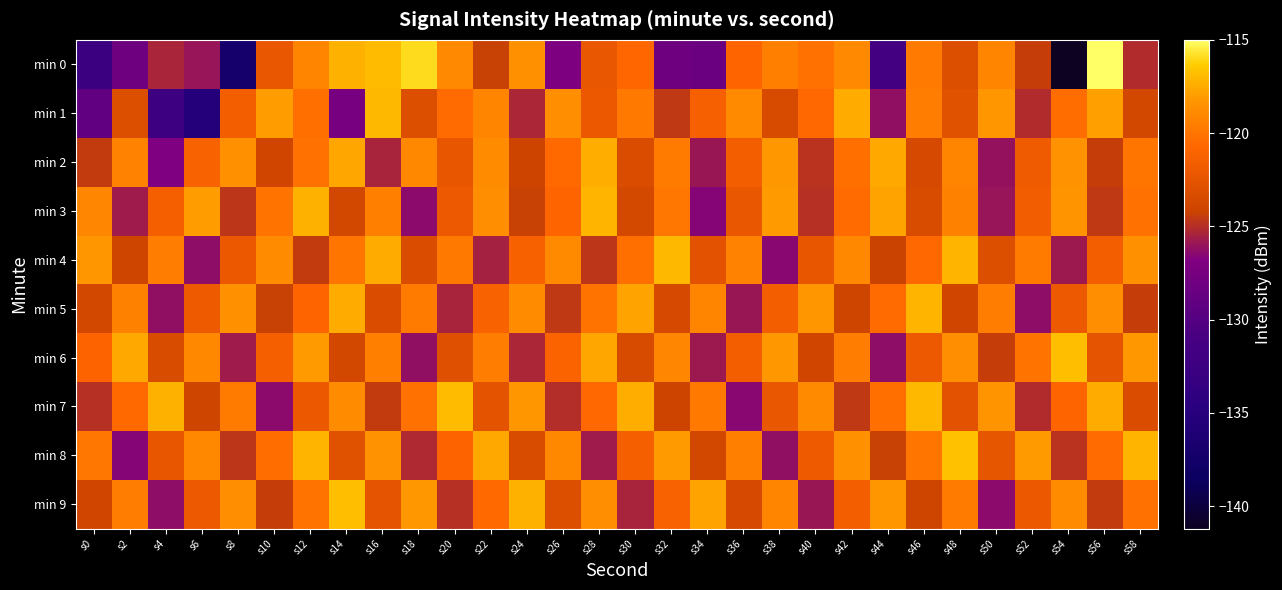

Which series has the widest spread of values?

min 0